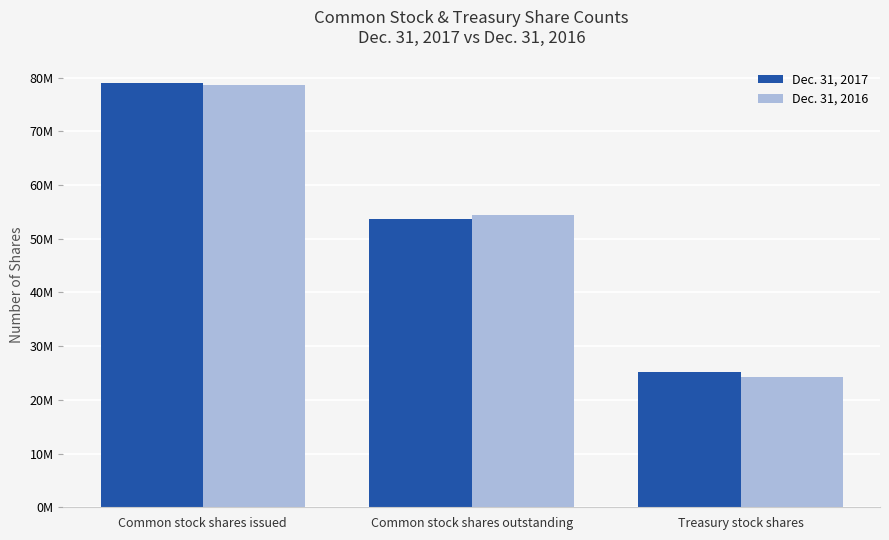

Which has a higher value, Common stock shares issued or Treasury stock shares?

Common stock shares issued